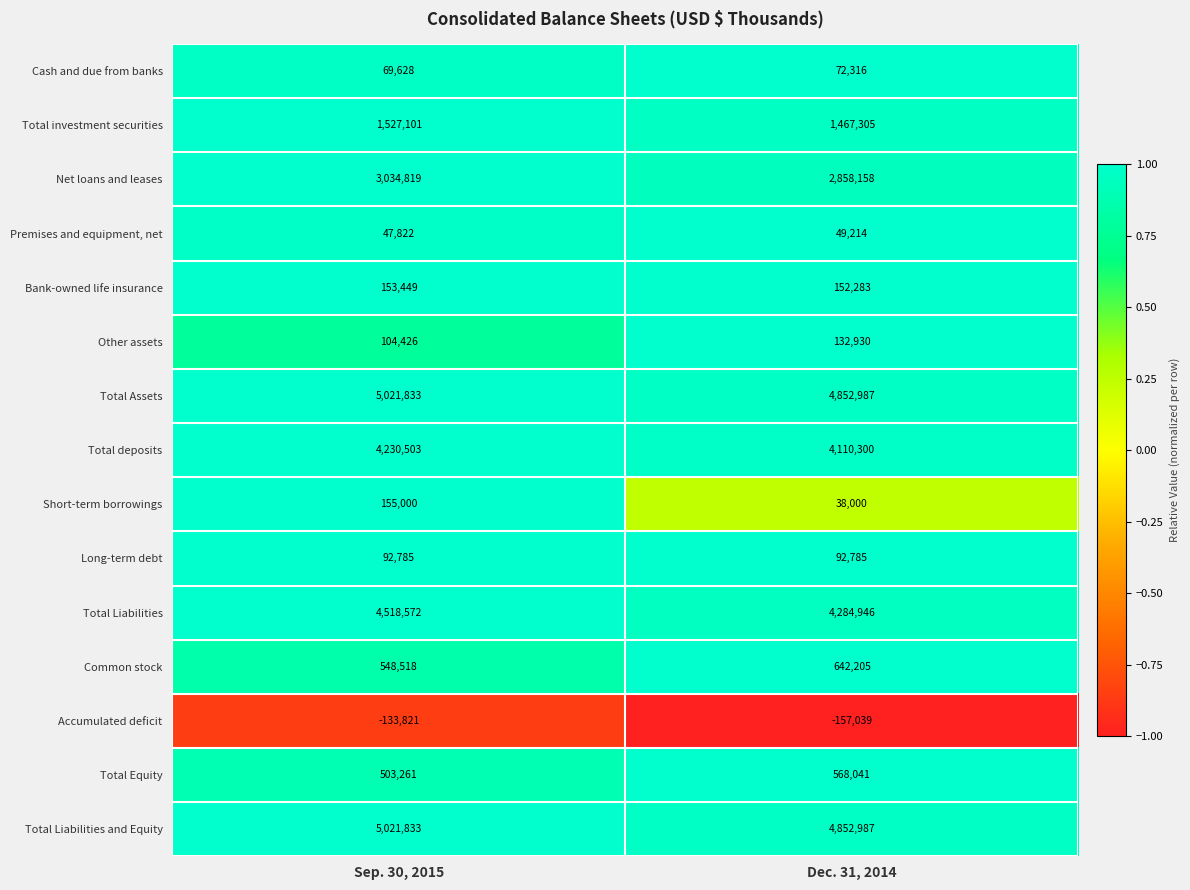

What is the minimum value shown in the chart?

-157039